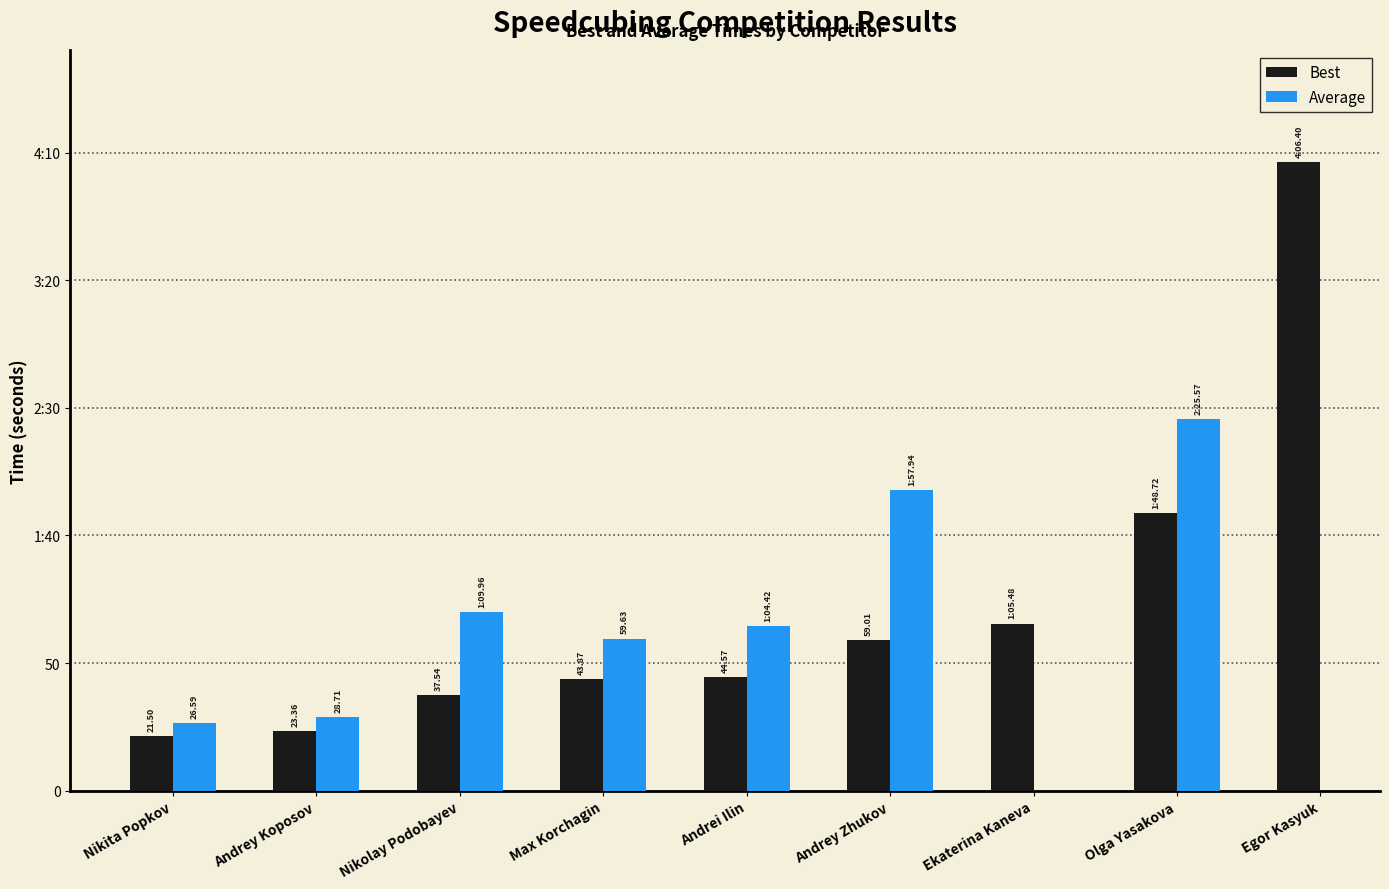

What is the difference between the maximum and minimum values in the Average series?

119.0